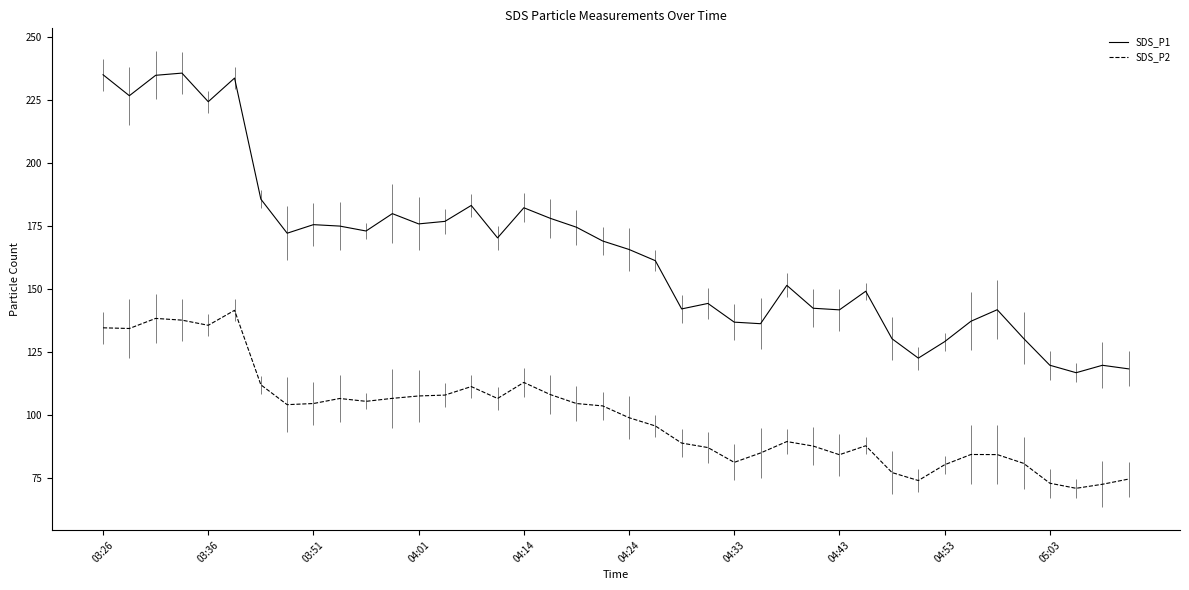

The SDS_P1 series shows 285.1 at 03:51. True or false?

False